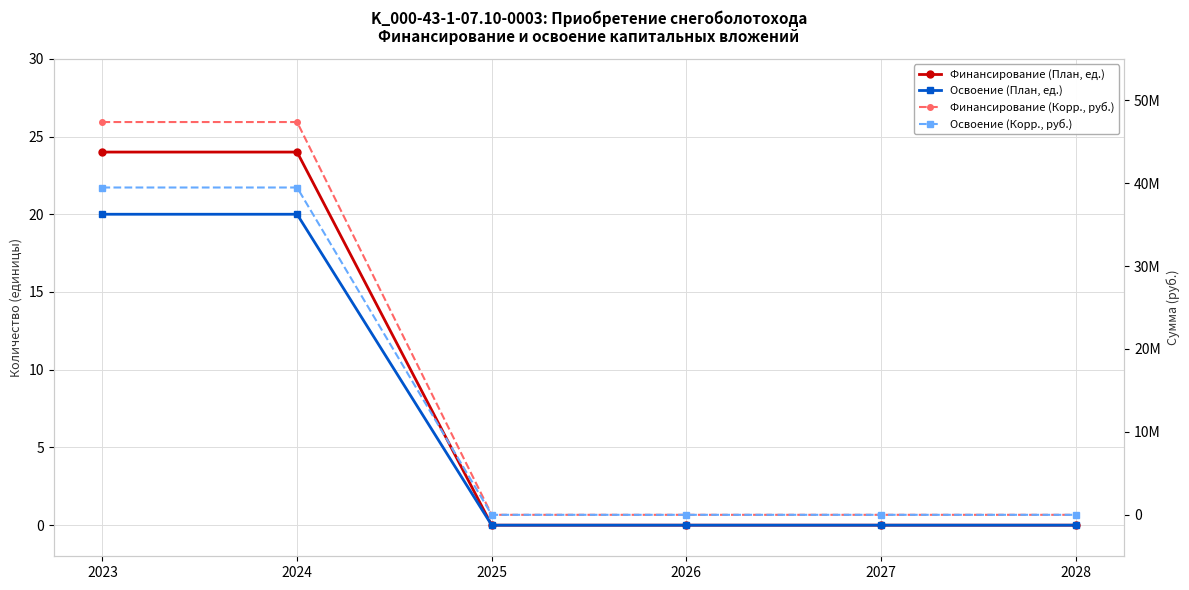

What is the value of the Освоение (План, ед.) point at the 2nd from the left?

20